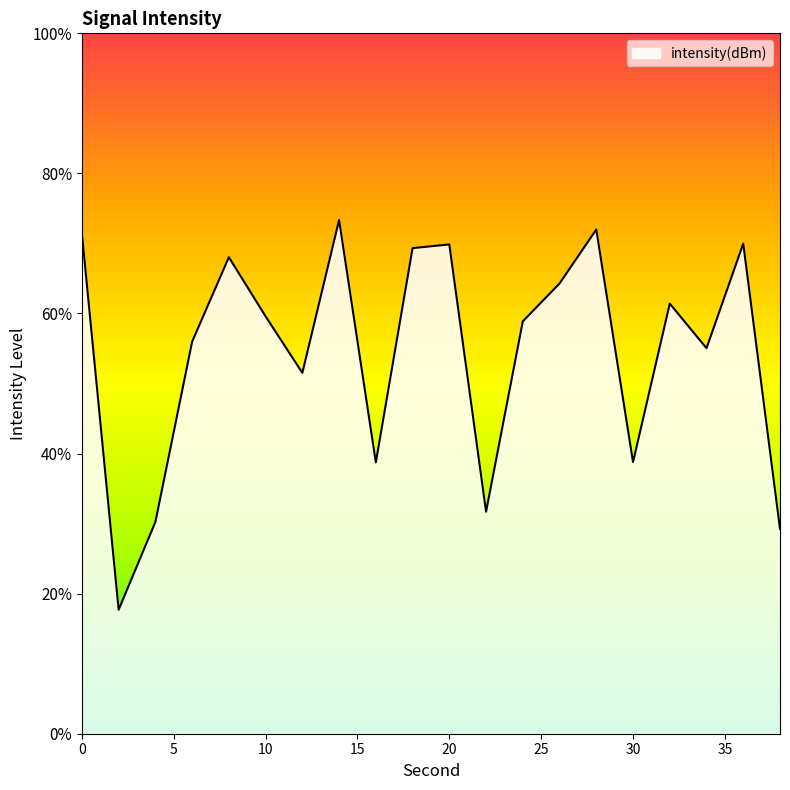

Which category has the highest value across all series?

14